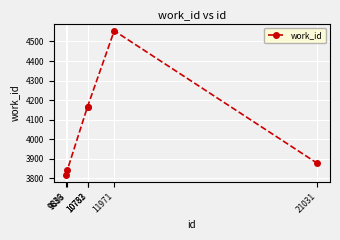

What is the average value?

4071